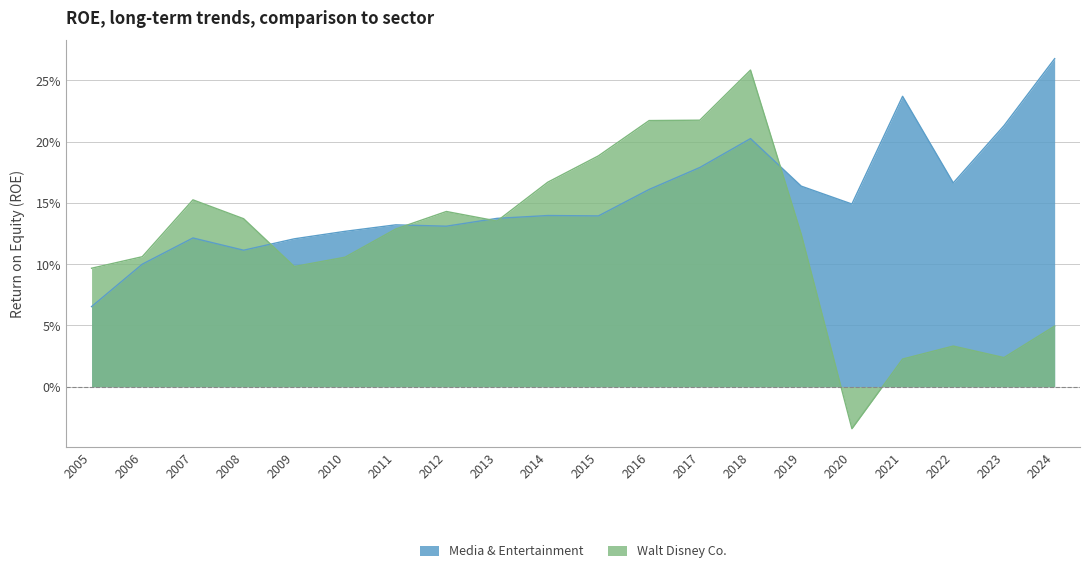

In Walt Disney Co., how many points are lower than both neighbors (excluding endpoints)?

4